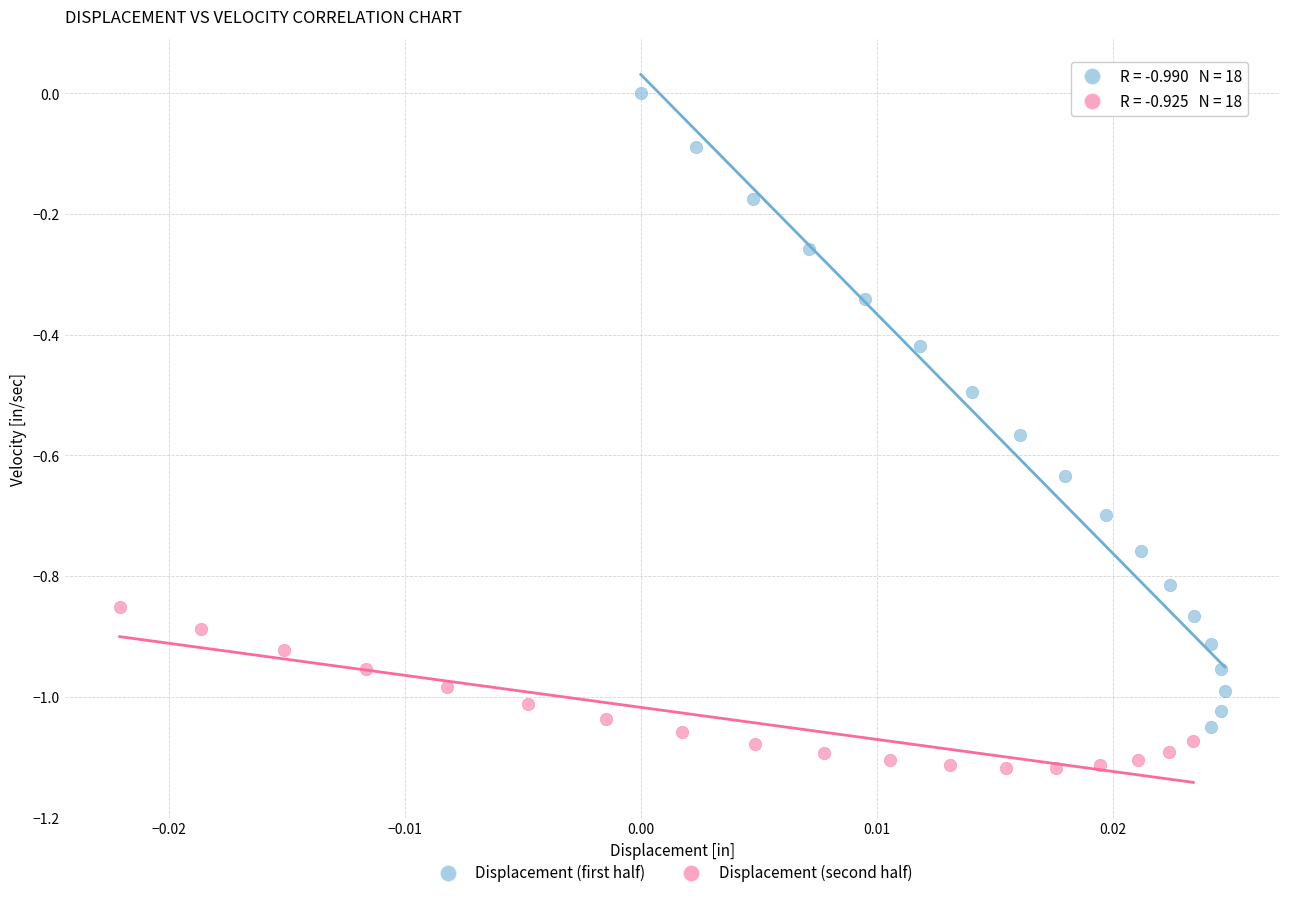

Which series reaches the minimum Y coordinate?

Displacement (second half)